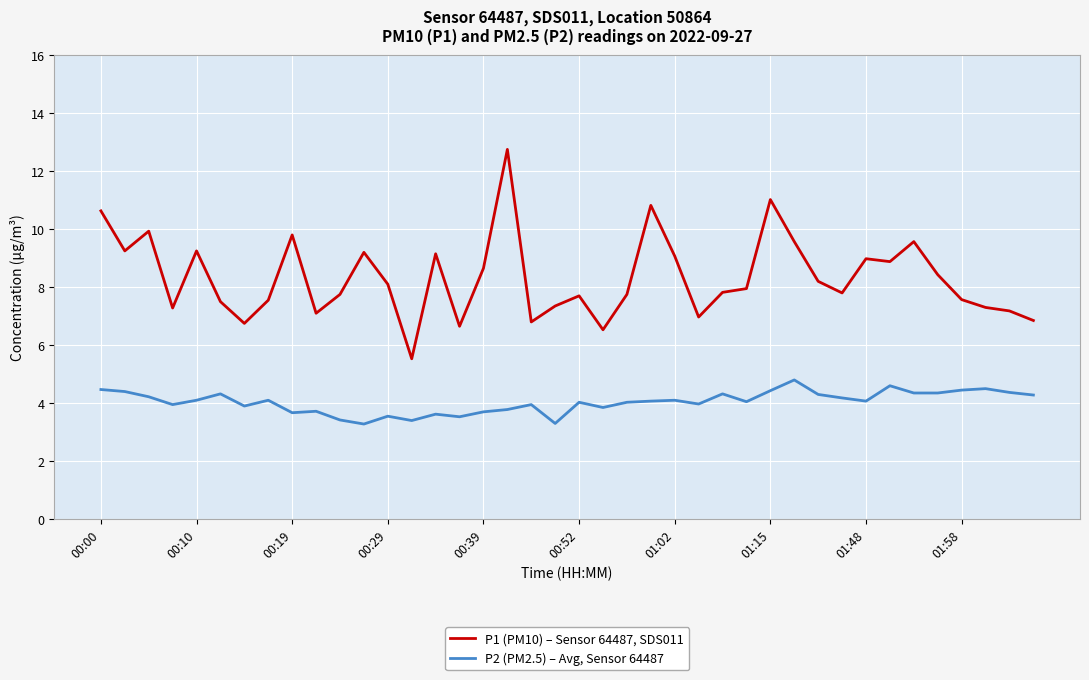

Does the chart display data point markers on the line(s)?

No